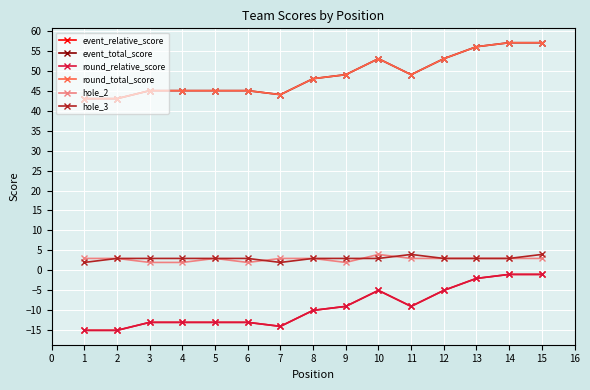

Is this an area chart (filled region under the line)?

No